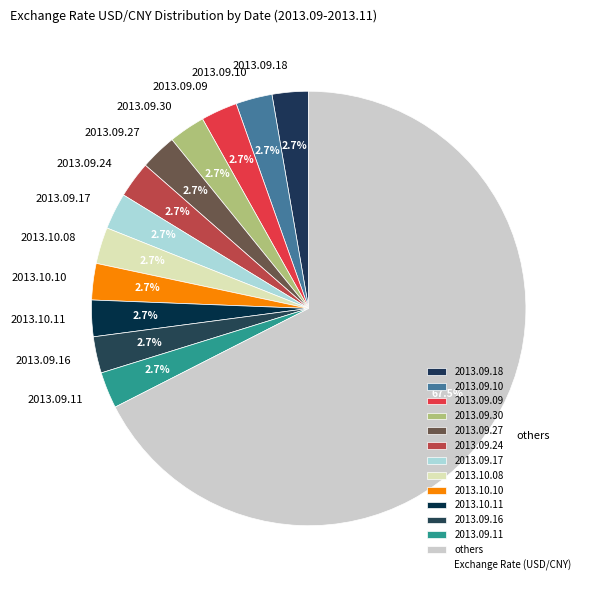

Approximately how many times larger is the value at 2013.09.24 compared to 2013.09.16?

1.0